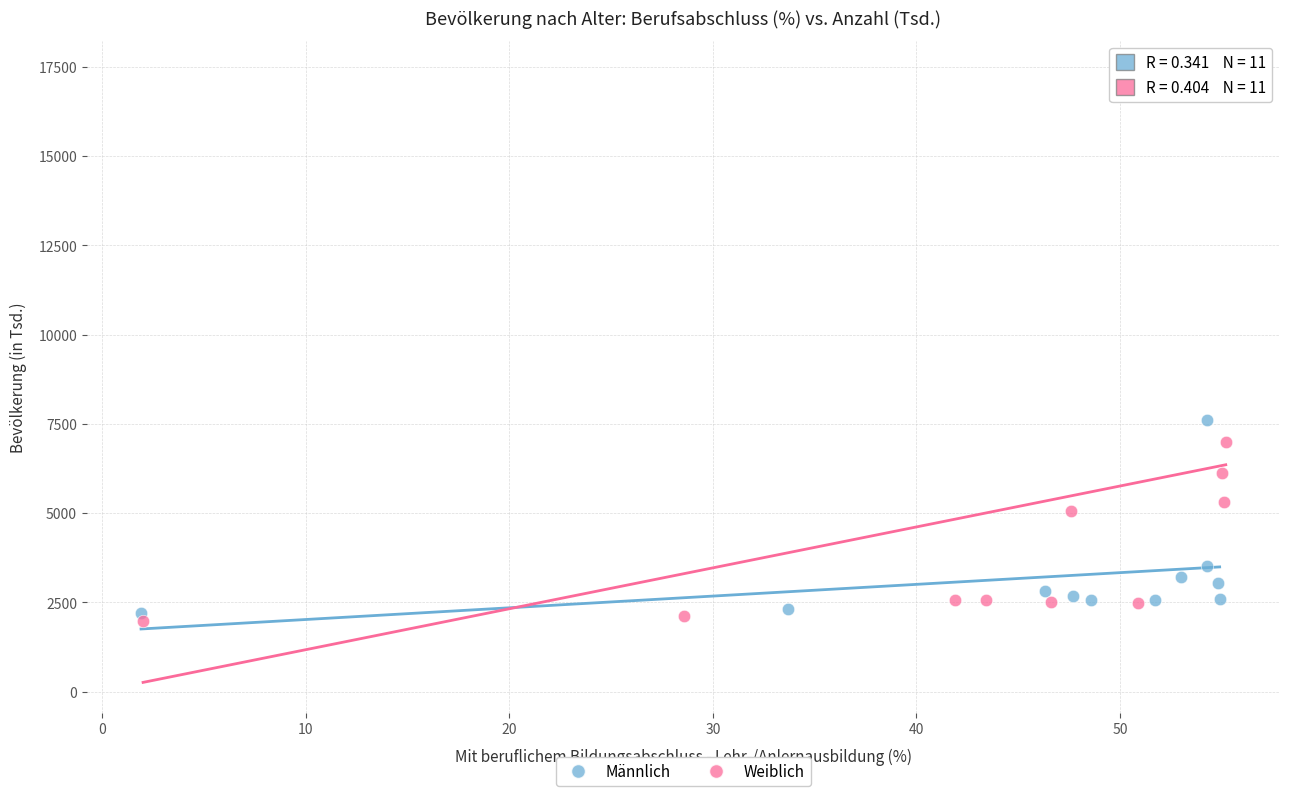

Which series reaches the maximum Y coordinate?

Weiblich